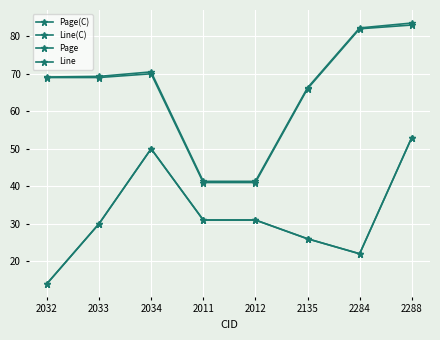

Reading left to right, what are all the values shown in this chart?

Page(C): 69.0	69.0	70.0	41.0	41.0	66.0	82.0	83.0
Line(C): 14.0	30.0	50.0	31.0	31.0	26.0	22.0	53.0
Page: 69.1	69.3	70.5	41.3	41.3	66.3	82.2	83.5
Line: 14.0	30.0	50.0	31.0	31.0	26.0	22.0	53.0